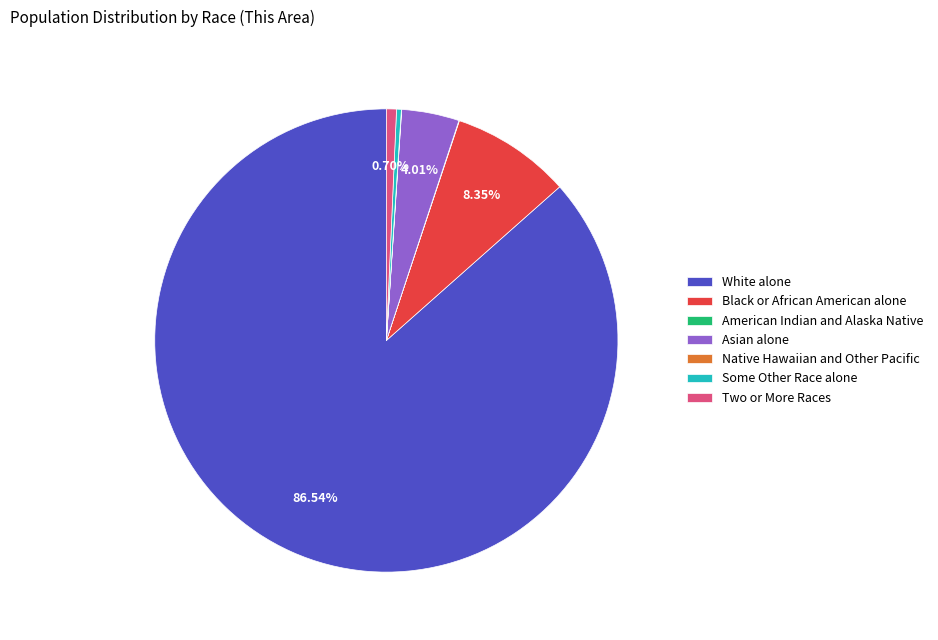

Which slice is the largest?

White alone